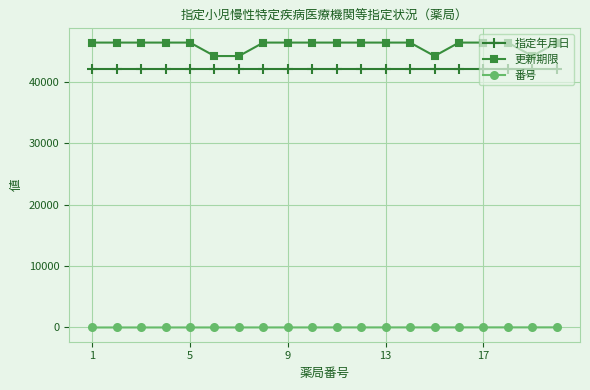

Which series has the largest total across all categories?

更新期限